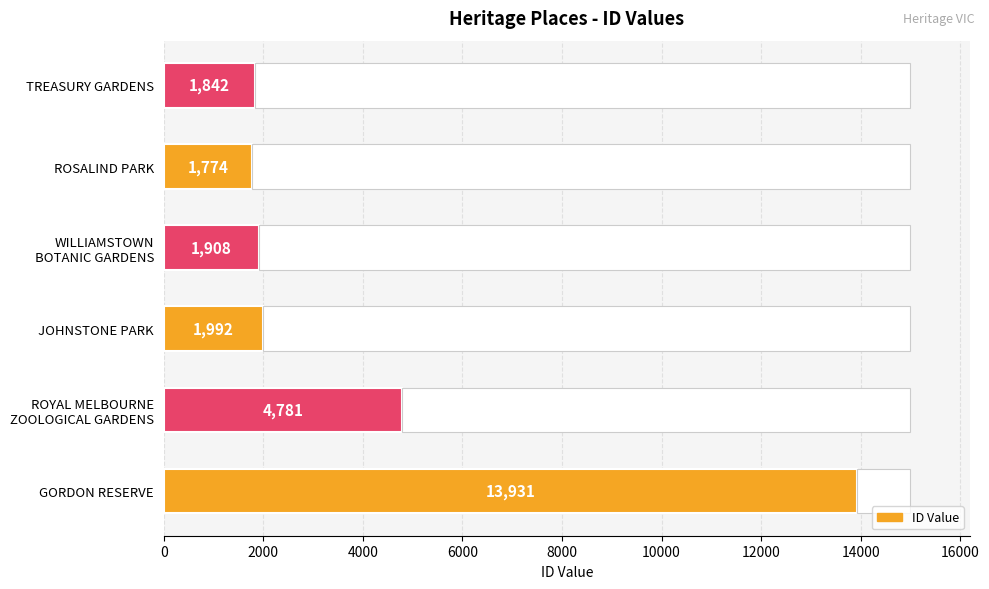

What is the sum of all values?

26228